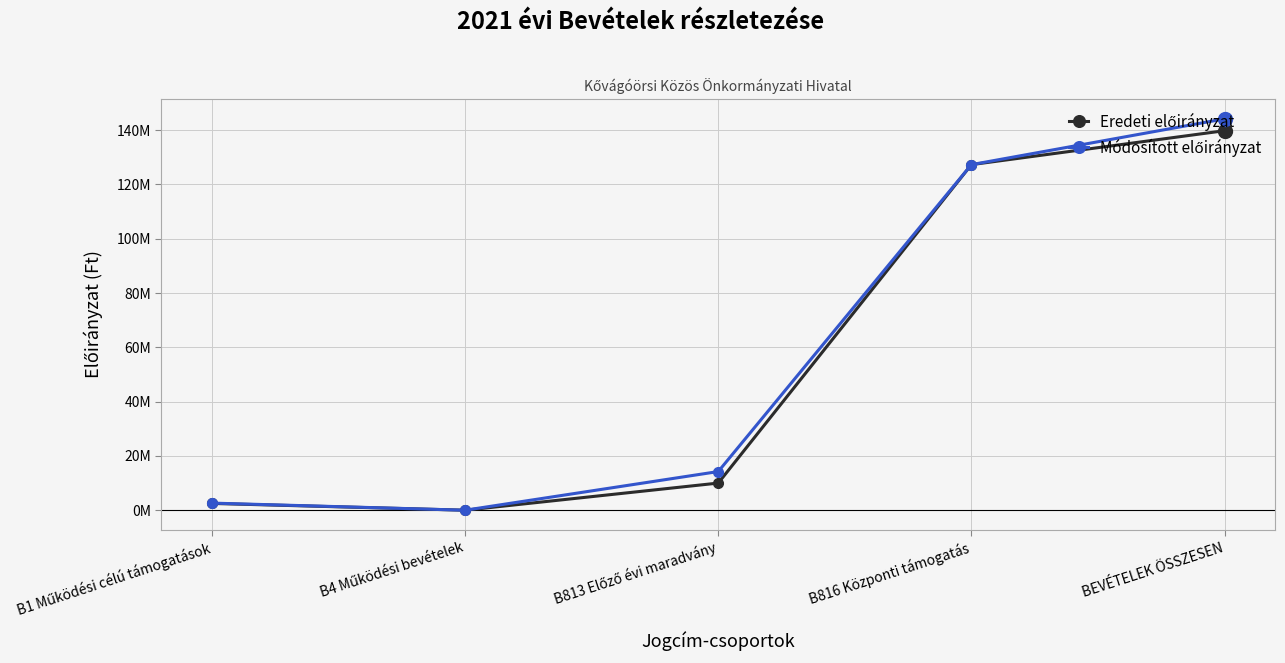

Is it true that Módosított előirányzat equals 14243503 at B813 Előző évi maradvány?

True